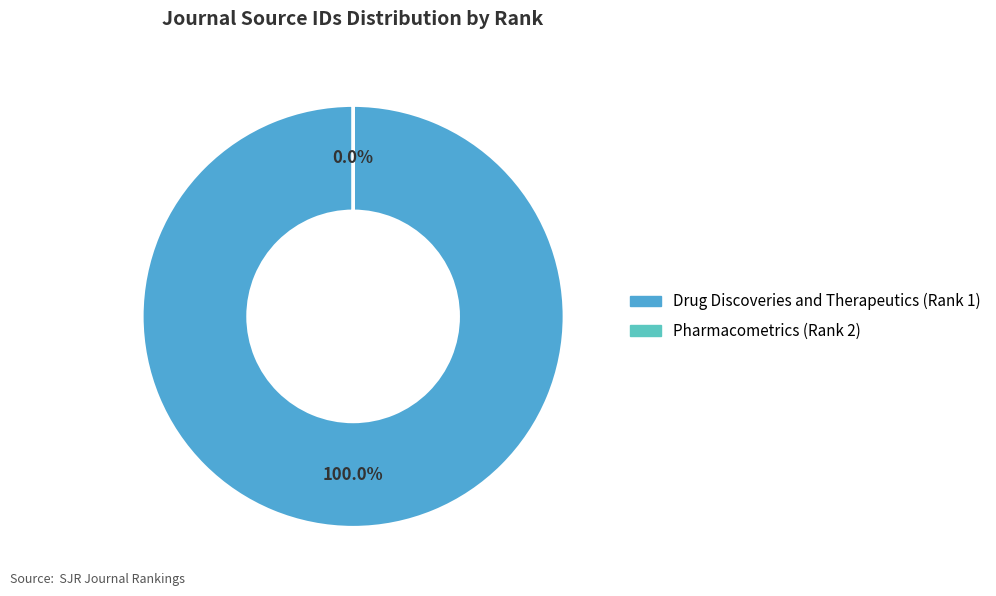

Which slice is the smallest?

Pharmacometrics (Rank 2)